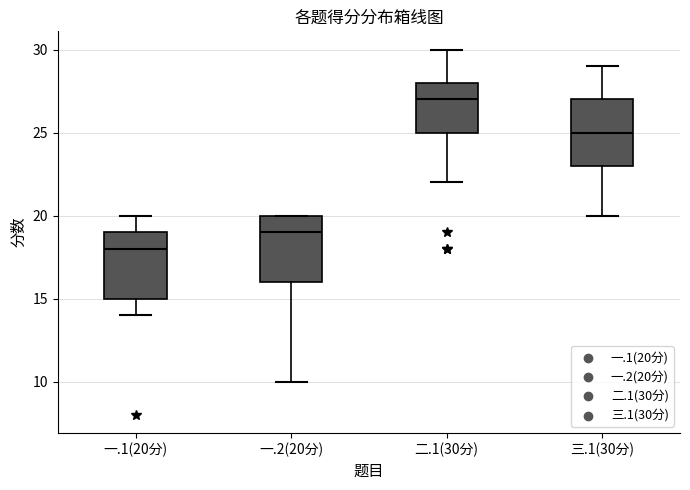

Where does the median line of the box for 二.1(30分) sit on the y-axis? The values are not printed on the chart, so give them approximately, as read against the axis.

27